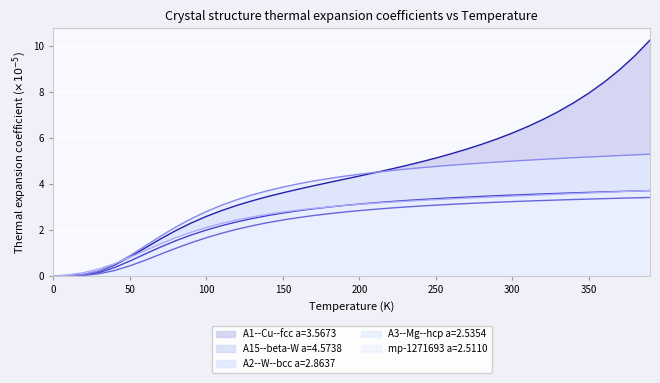

At 300.0, list the series in order from smallest to largest.

A2--W--bcc a=2.8637, mp-1271693 a=2.5110, A15--beta-W a=4.5738, A3--Mg--hcp a=2.5354, A1--Cu--fcc a=3.5673